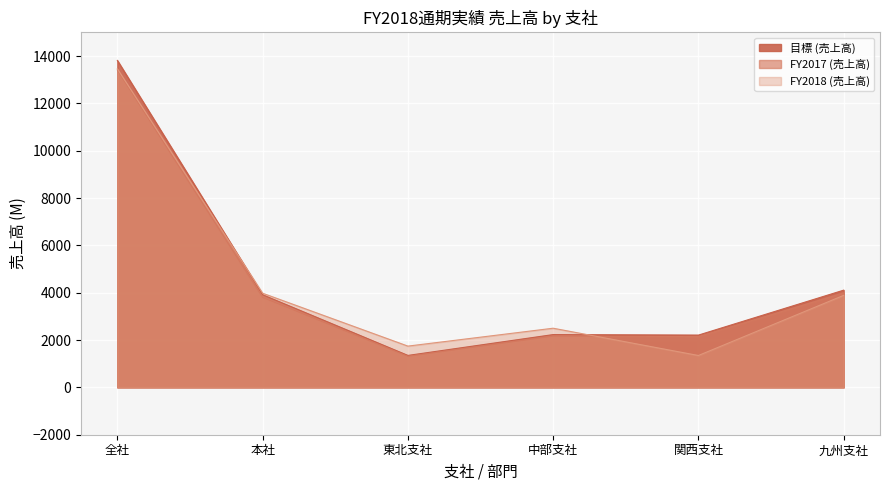

Reading right to left, transcribe all the data shown in this chart.

目標 (売上高): 九州支社=3990.0	関西支社=2146.0	中部支社=2167.0	東北支社=1312.0	本社=3801.0	全社=13416.0
FY2017 (売上高): 九州支社=4109.7	関西支社=2210.4	中部支社=2232.0	東北支社=1351.4	本社=3915.0	全社=13818.5
FY2018 (売上高): 九州支社=3890.0	関西支社=1348.0	中部支社=2501.0	東北支社=1745.0	本社=3980.0	全社=13464.0